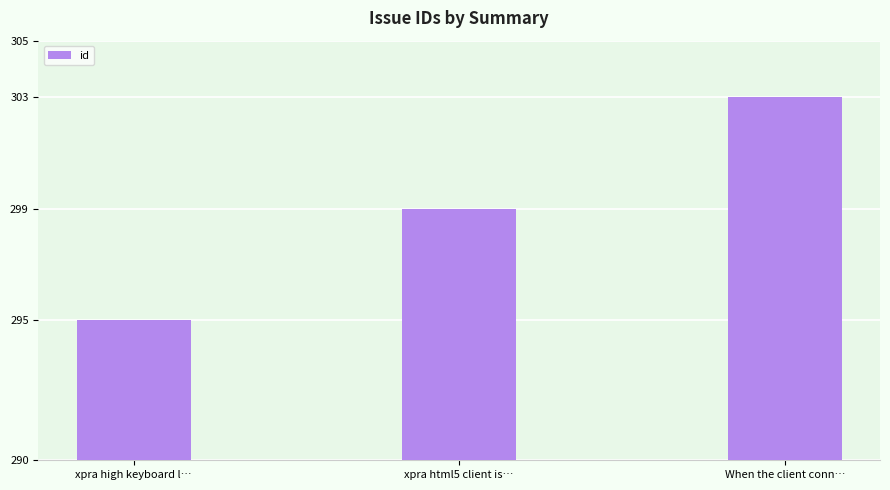

What is the difference between the second highest and minimum values?

4